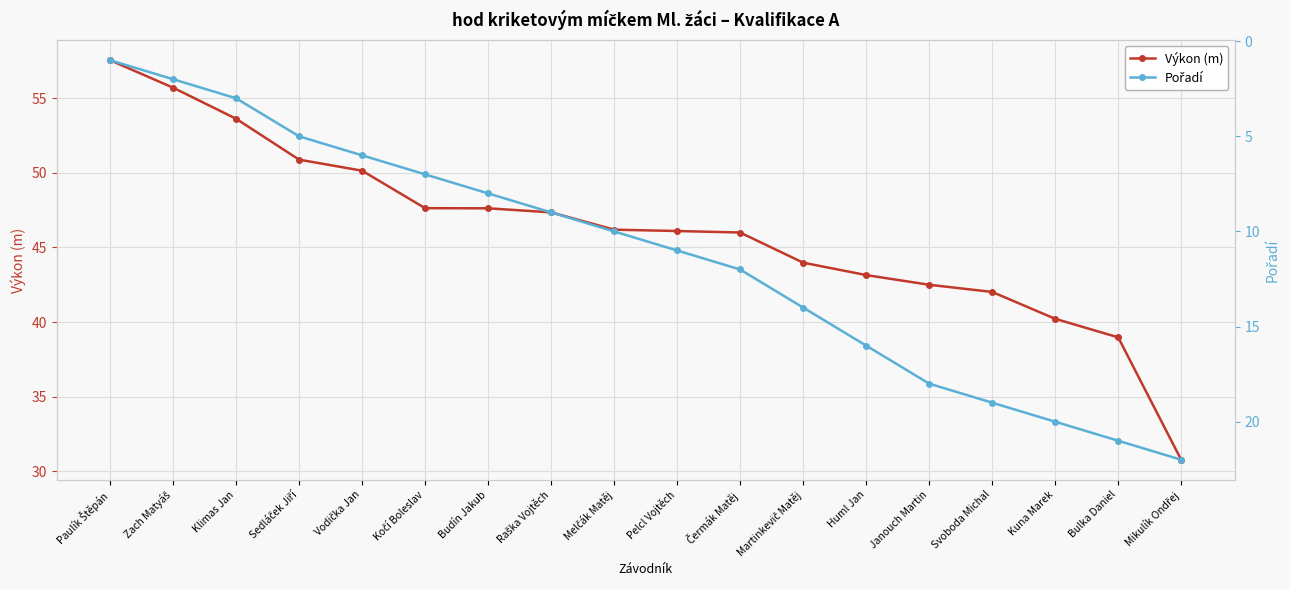

True or false: Výkon (m) and Pořadí cross at least once.

False